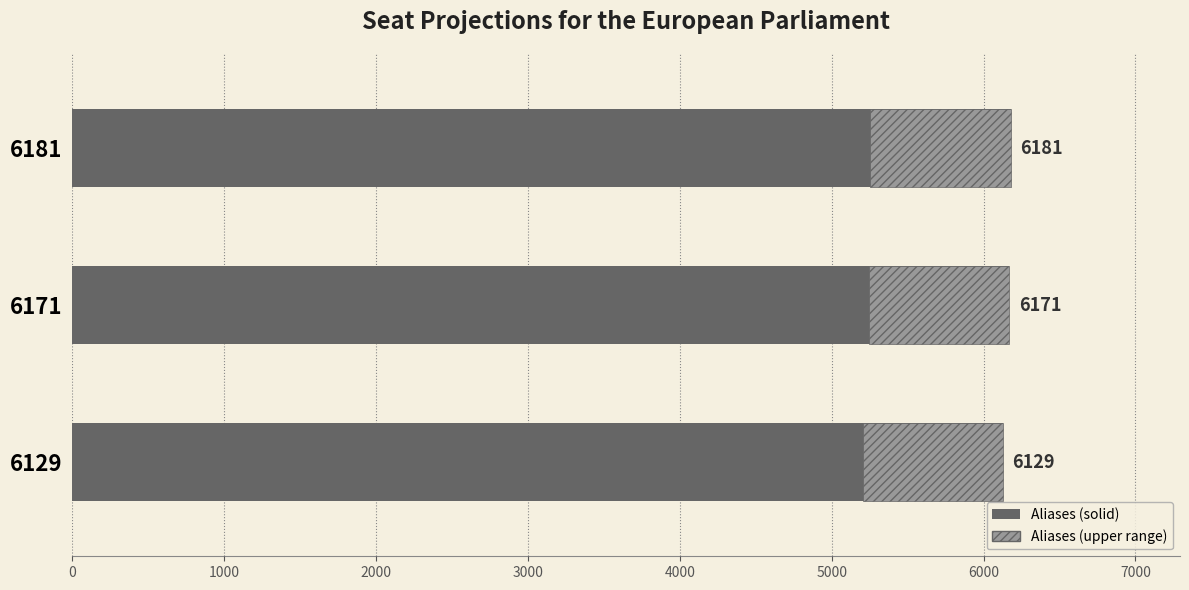

How many data points are less than 6171?

1